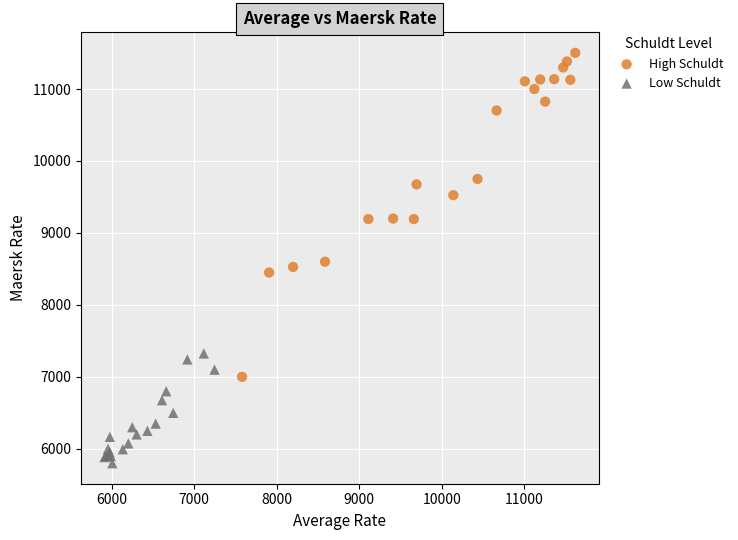

Which series has the widest spread of Y values?

High Schuldt